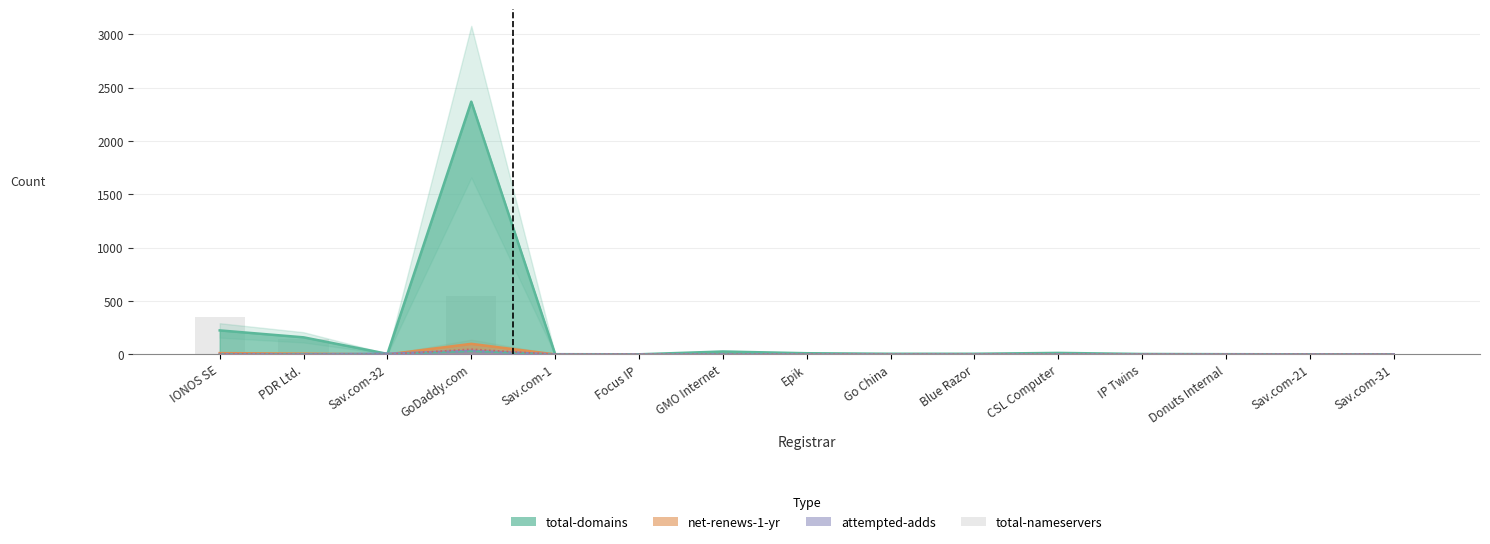

The total-nameservers series shows 4 at IP Twins. True or false?

True